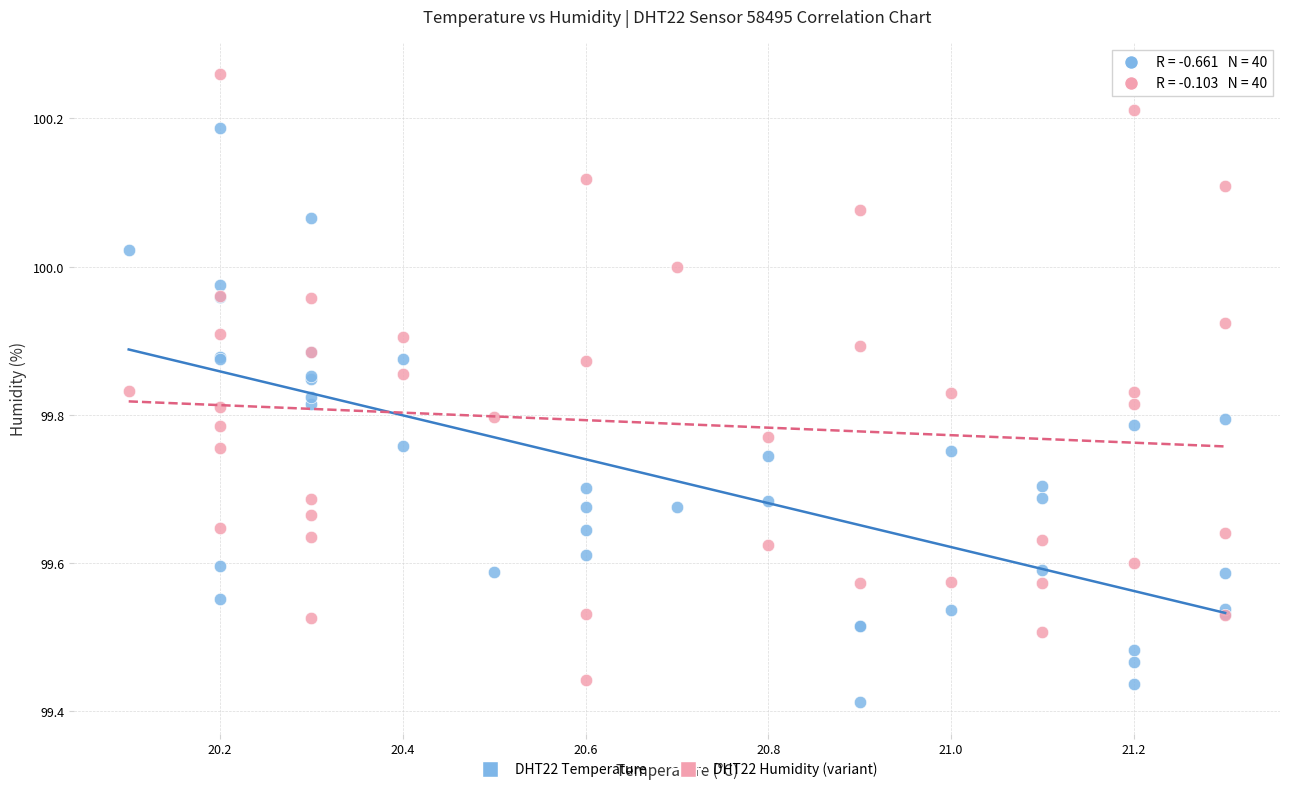

Which series reaches the maximum Y coordinate?

DHT22 Humidity (variant)